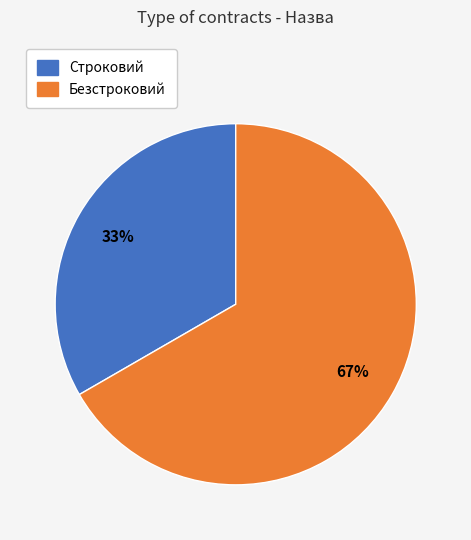

Count the number of slices in the pie.

2